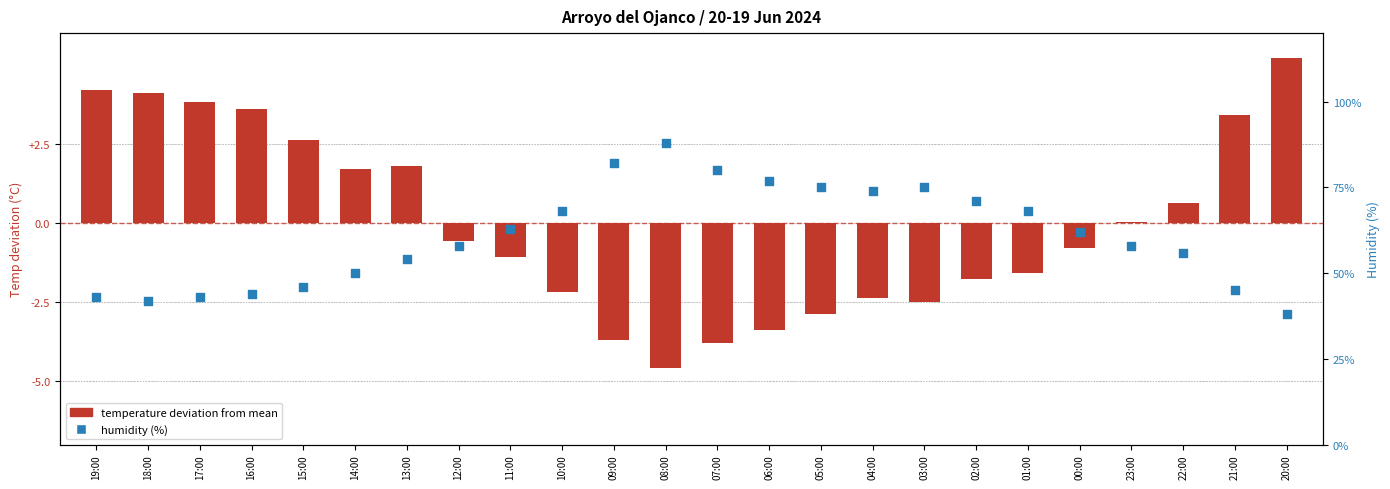

What are all the series names shown in the legend?

Temp deviation from mean (°C), Humidity (%)